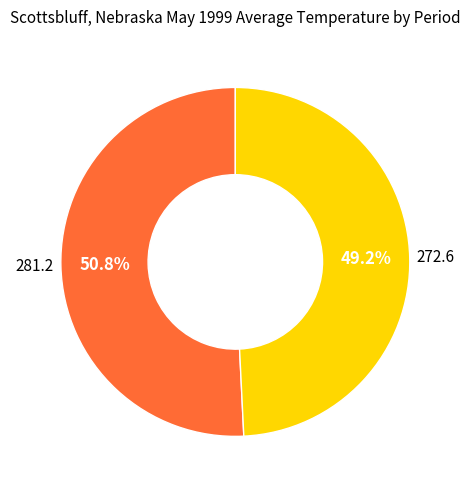

Is there any slice that represents more than half of the pie?

Yes